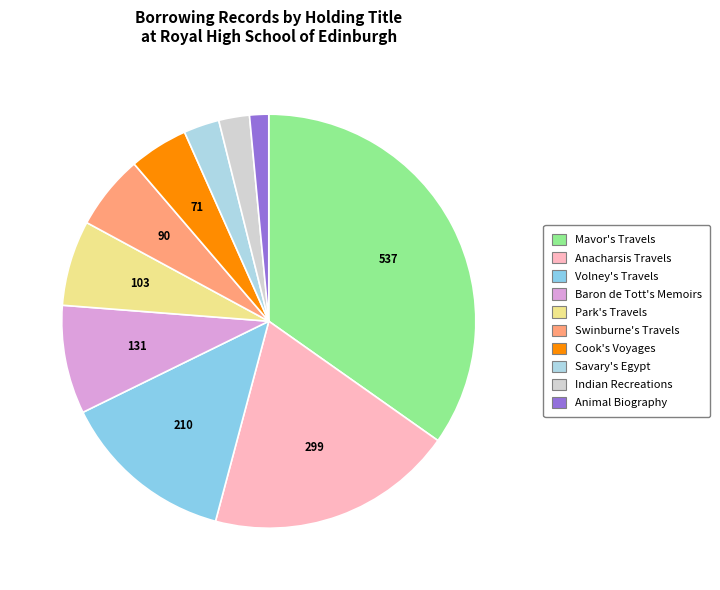

What is the largest slice in the pie chart?

Mavor's Travels